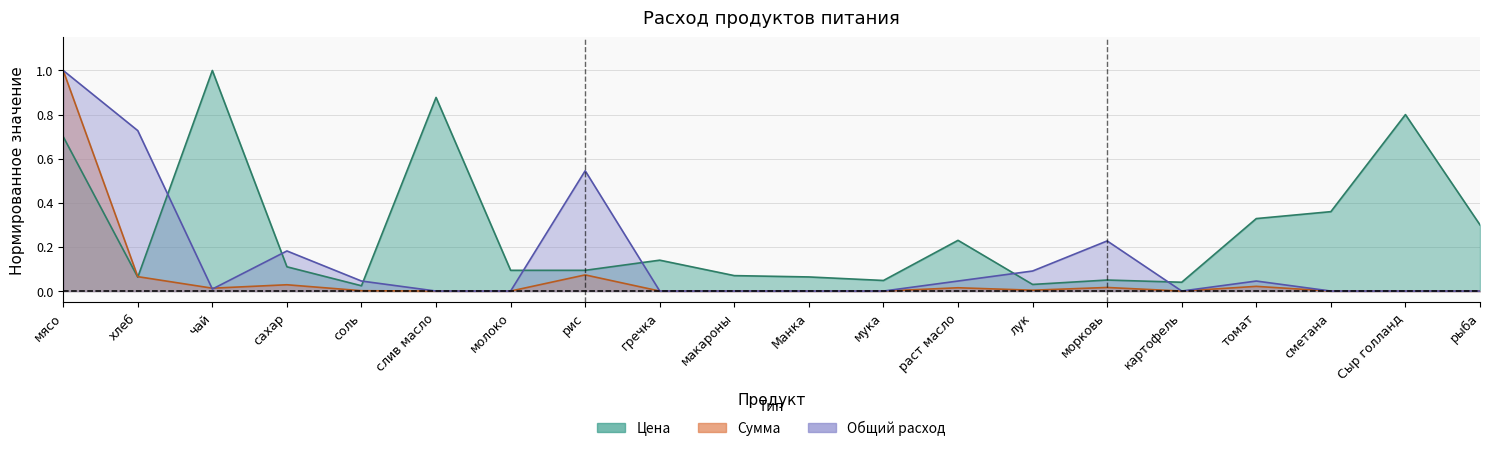

Count the number of categories in the chart.

20